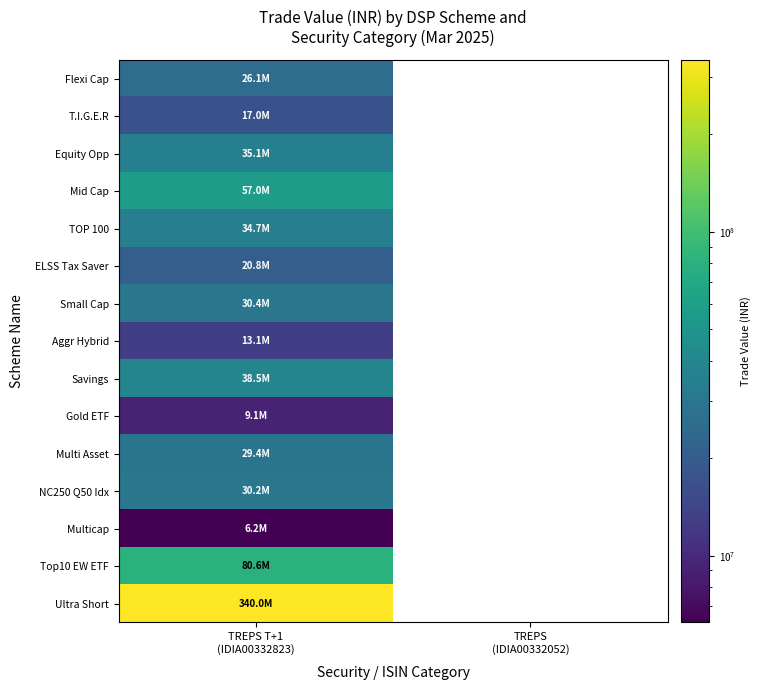

Where is Gold ETF nearest to the value 9126437?

TREPS T+1 (IDIA00332823)